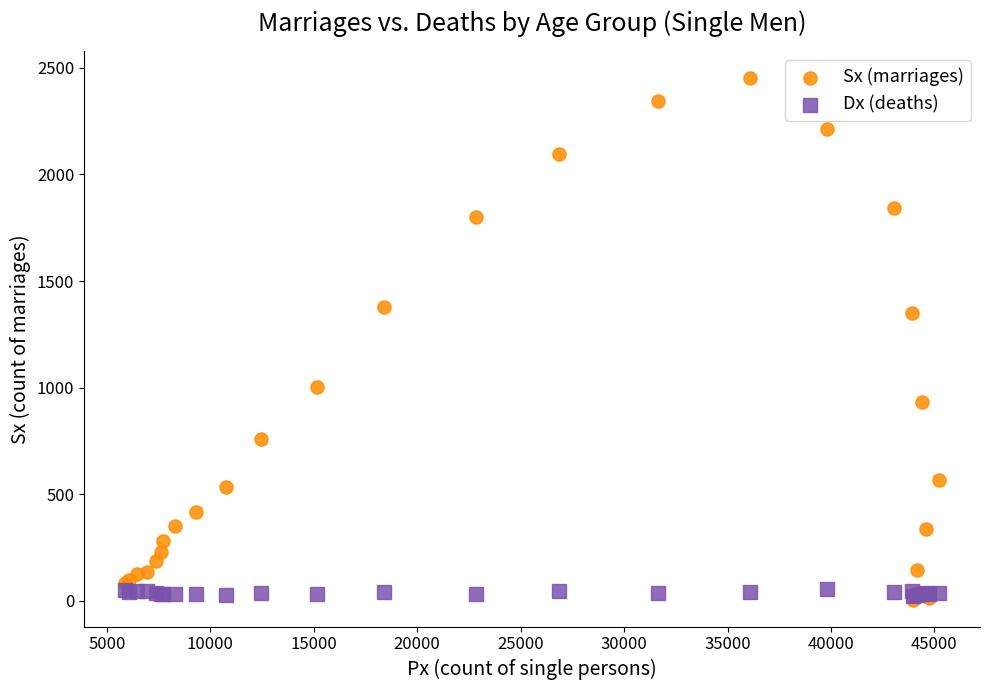

In the Sx (marriages) series, what Y value is closest to 1228?

1348